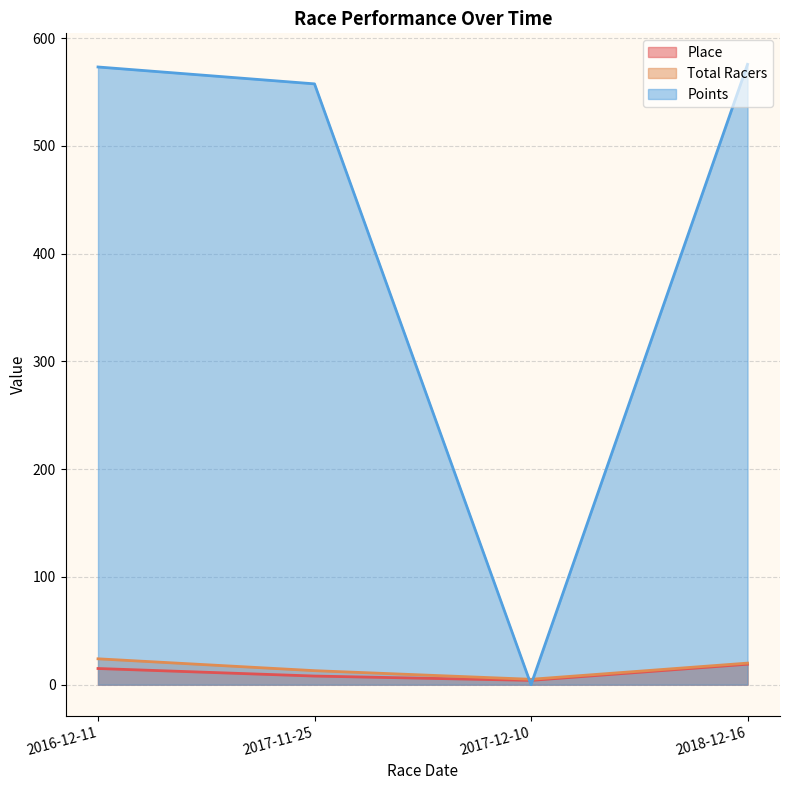

What is the value of the Place point at the 3rd from the left?

4.0